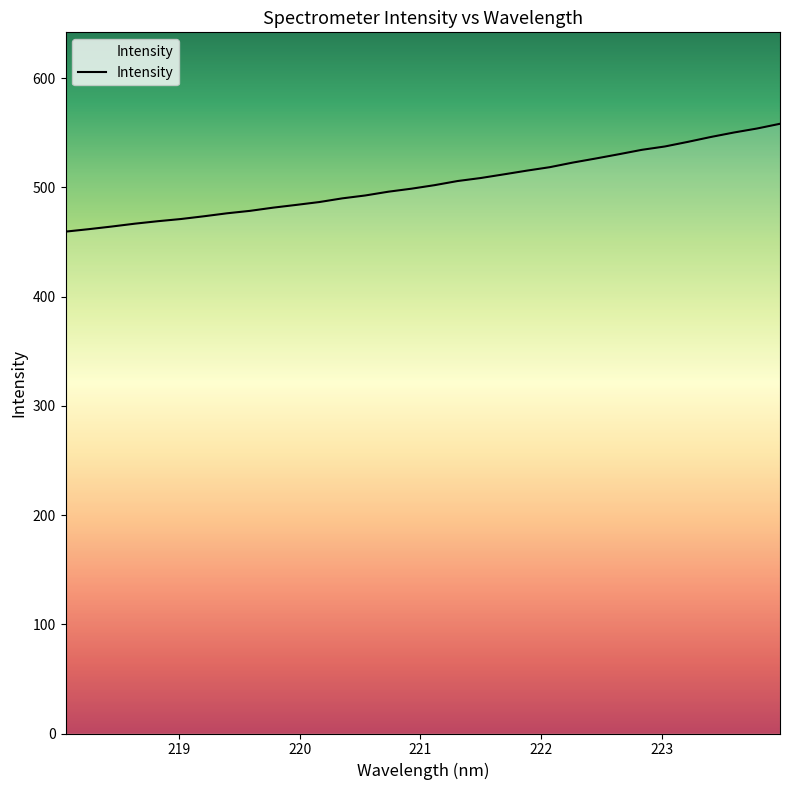

What is the difference between the maximum and minimum values?

98.7